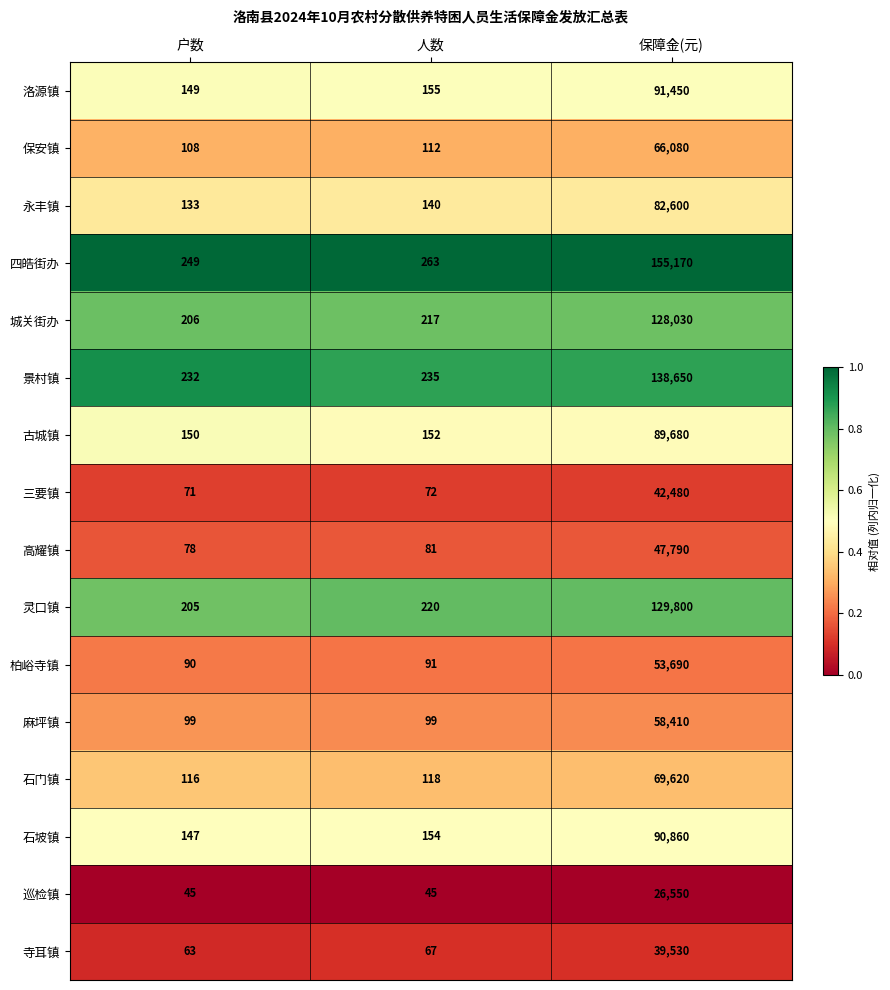

At which label does 古城镇 reach its minimum?

户数